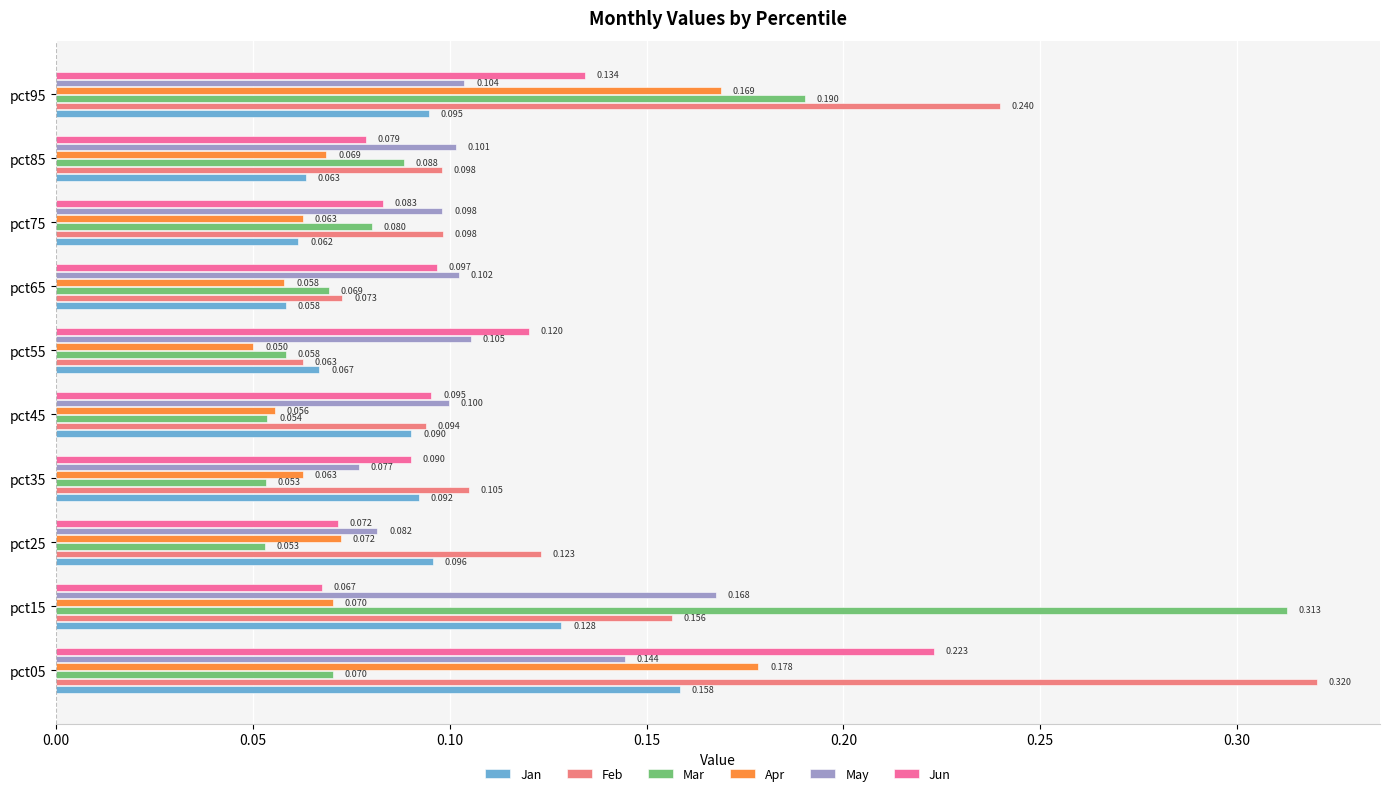

Rank the series at pct35 from lowest to highest value.

Mar, Apr, May, Jun, Jan, Feb